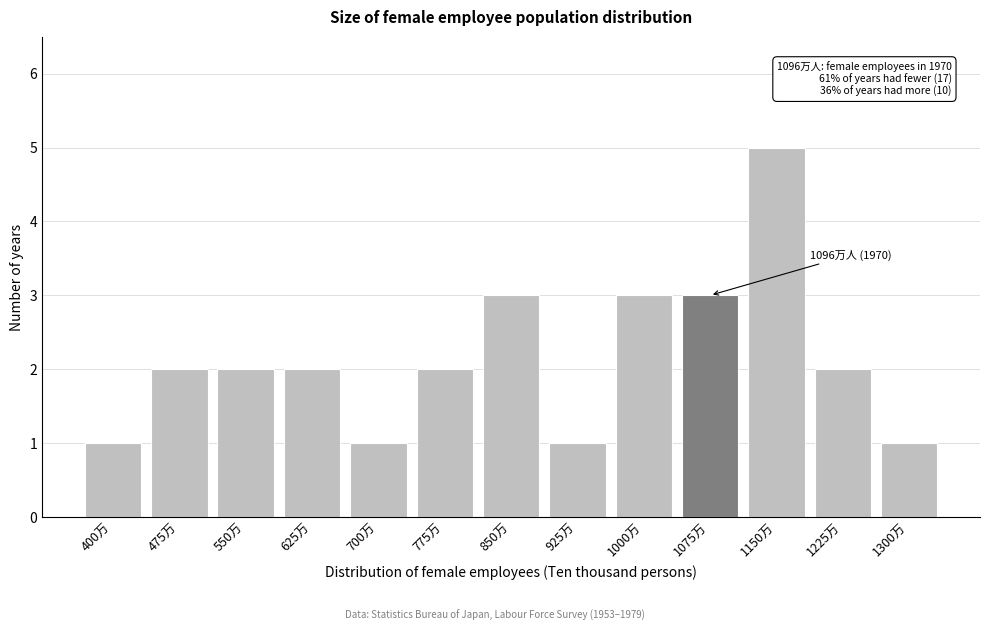

Reading right to left, transcribe all the data shown in this chart.

1300万=1	1225万=2	1150万=5	1075万=3	1000万=3	925万=1	850万=3	775万=2	700万=1	625万=2	550万=2	475万=2	400万=1